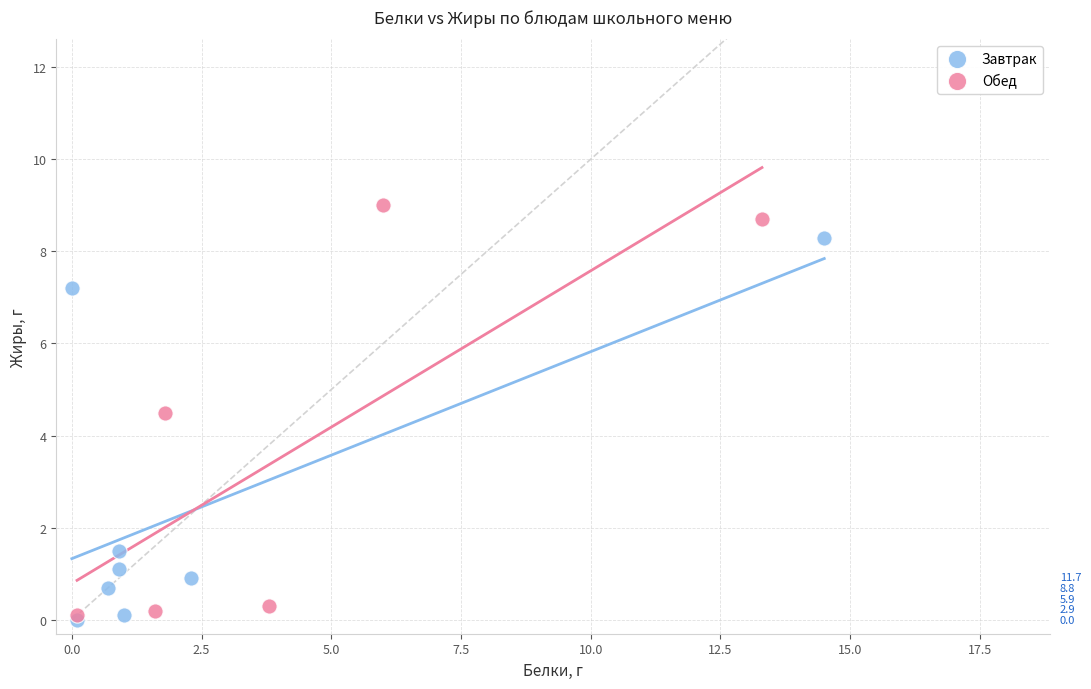

Which series has the widest spread of Y values?

Обед